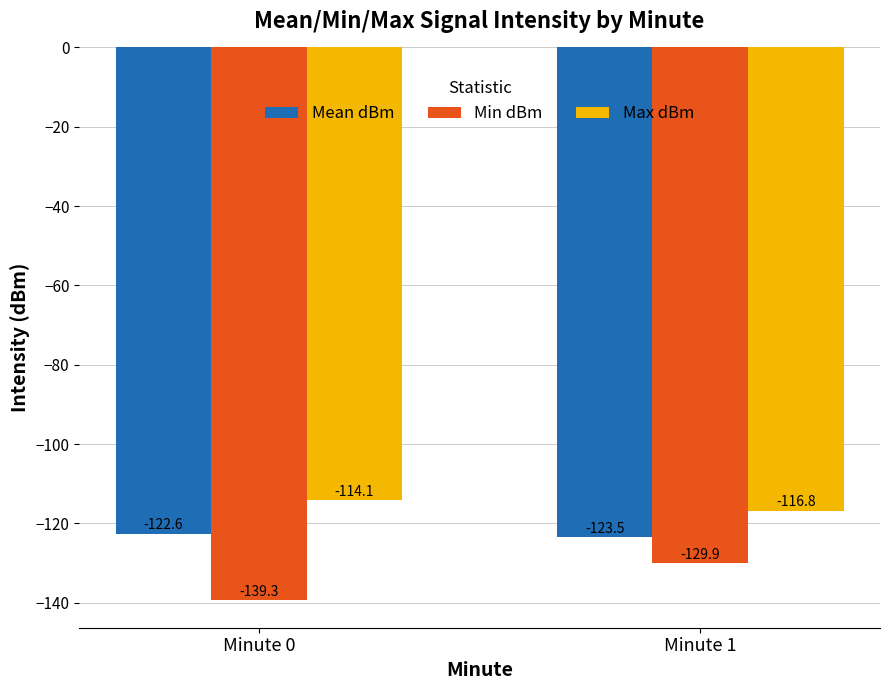

What is the value of the Min dBm bar at the 2nd from the left?

-129.9